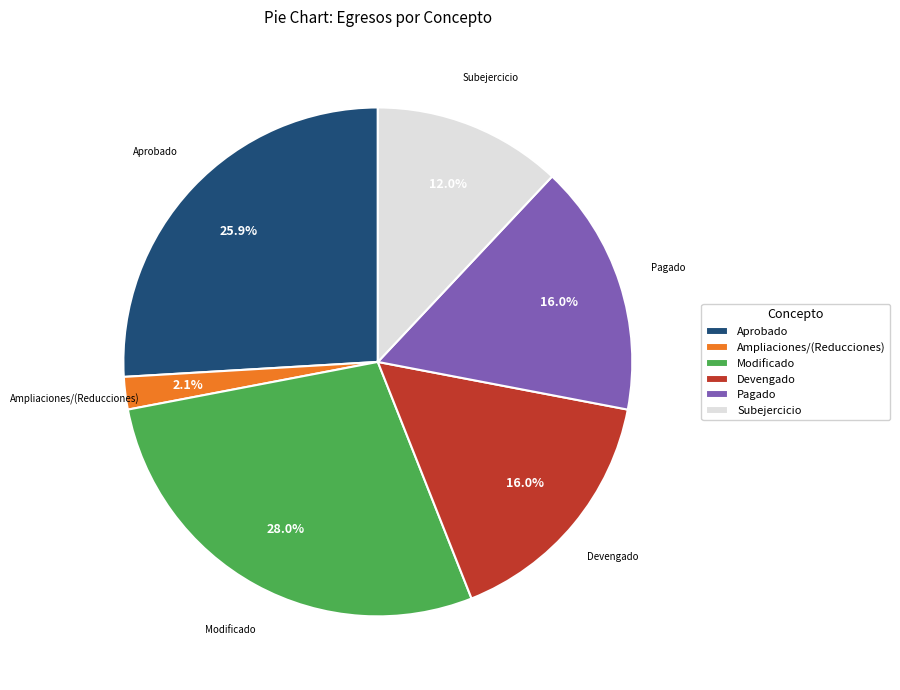

Which slice is the largest?

Modificado